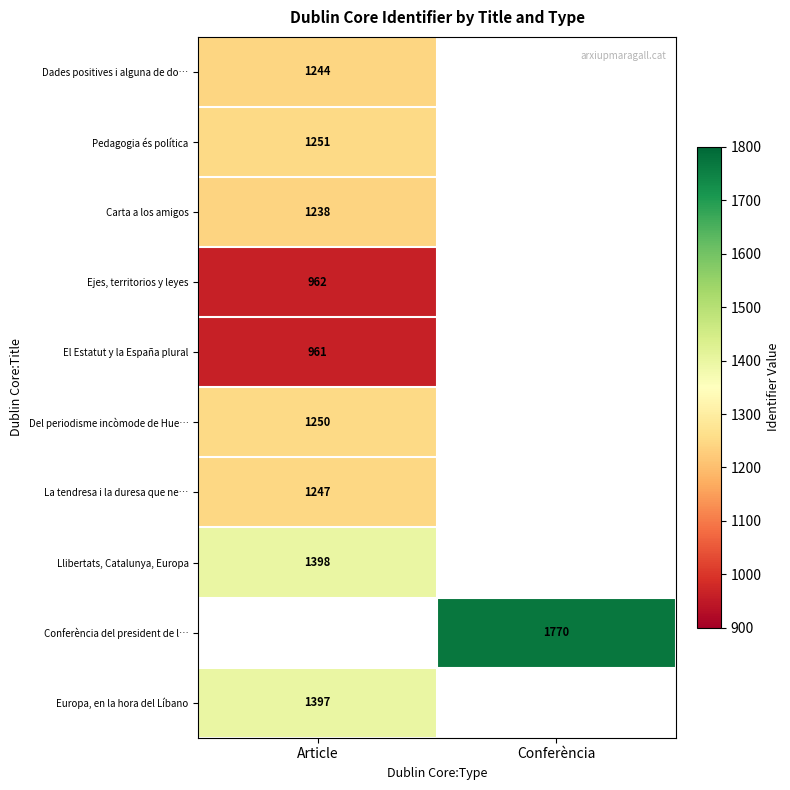

The value of Europa, en la hora del Líbano at Article is 1909. True or false?

False